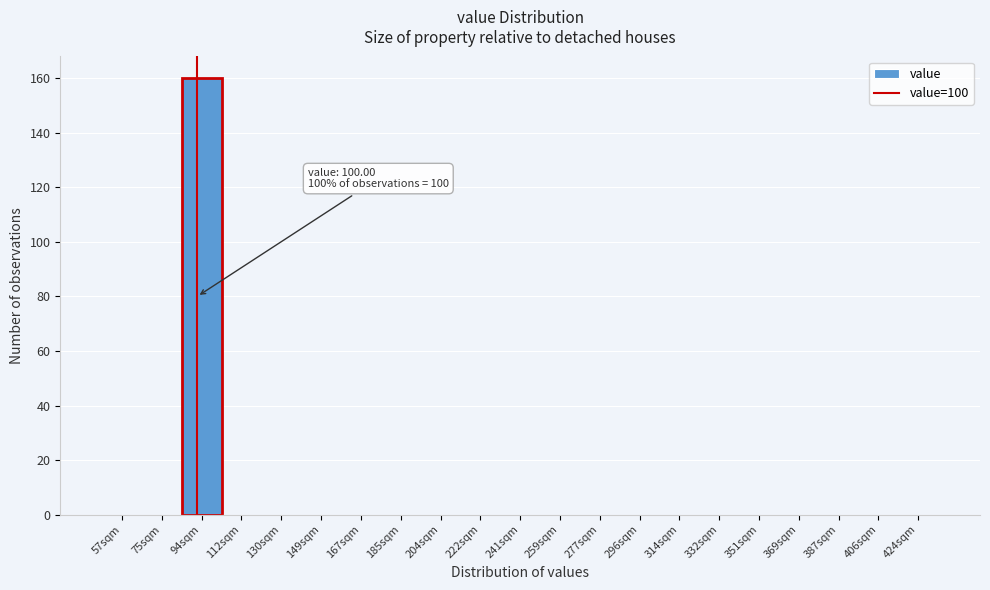

Reading left to right, transcribe all the data shown in this chart.

57sqm=0	75sqm=0	94sqm=160	112sqm=0	130sqm=0	149sqm=0	167sqm=0	185sqm=0	204sqm=0	222sqm=0	241sqm=0	259sqm=0	277sqm=0	296sqm=0	314sqm=0	332sqm=0	351sqm=0	369sqm=0	387sqm=0	406sqm=0	424sqm=0